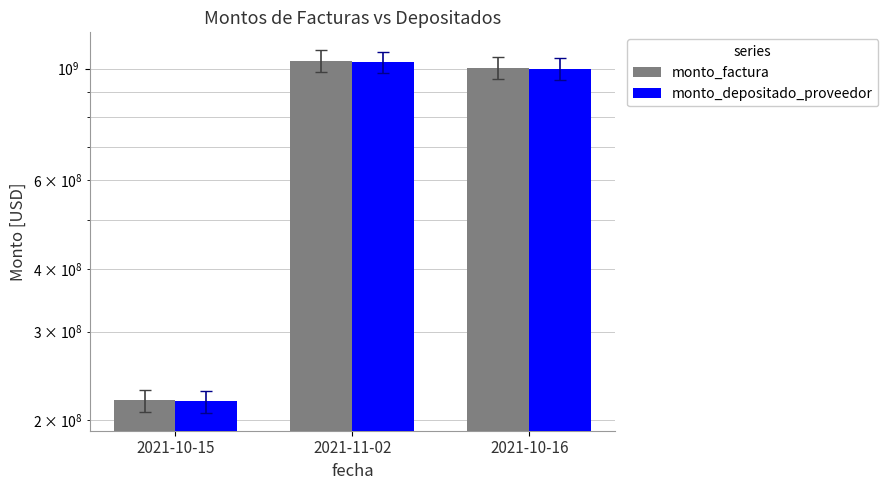

What are all the series names shown in the legend?

monto_factura, monto_depositado_proveedor